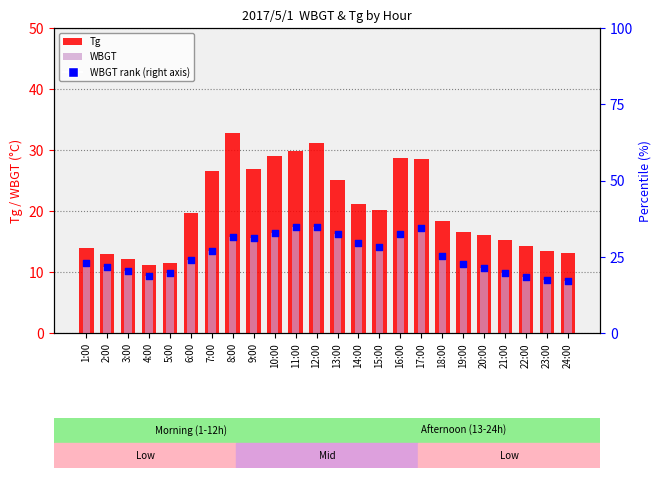

At which category is the sum across all series the highest?

12:00